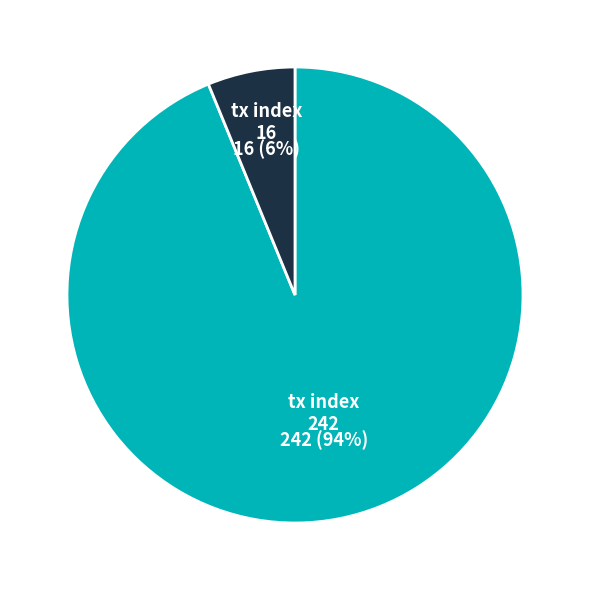

What percentage is the tx index 242 slice, to the nearest percent?

94%